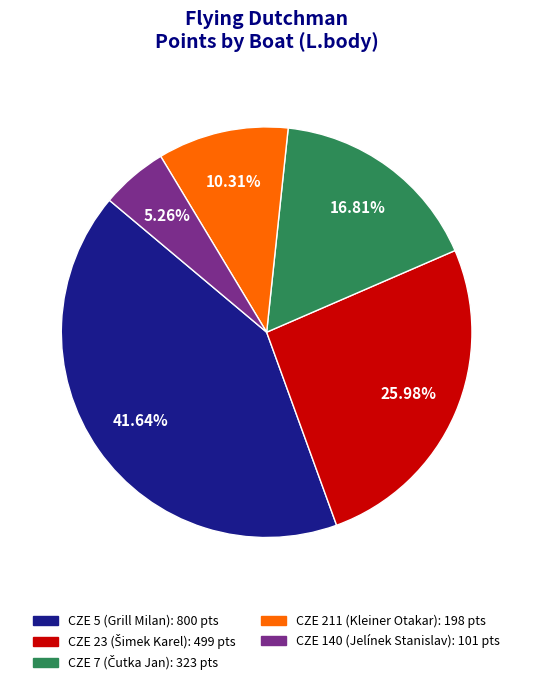

Is the sum of CZE 5 (Grill Milan) and CZE 140 (Jelínek Stanislav) greater than half?

No